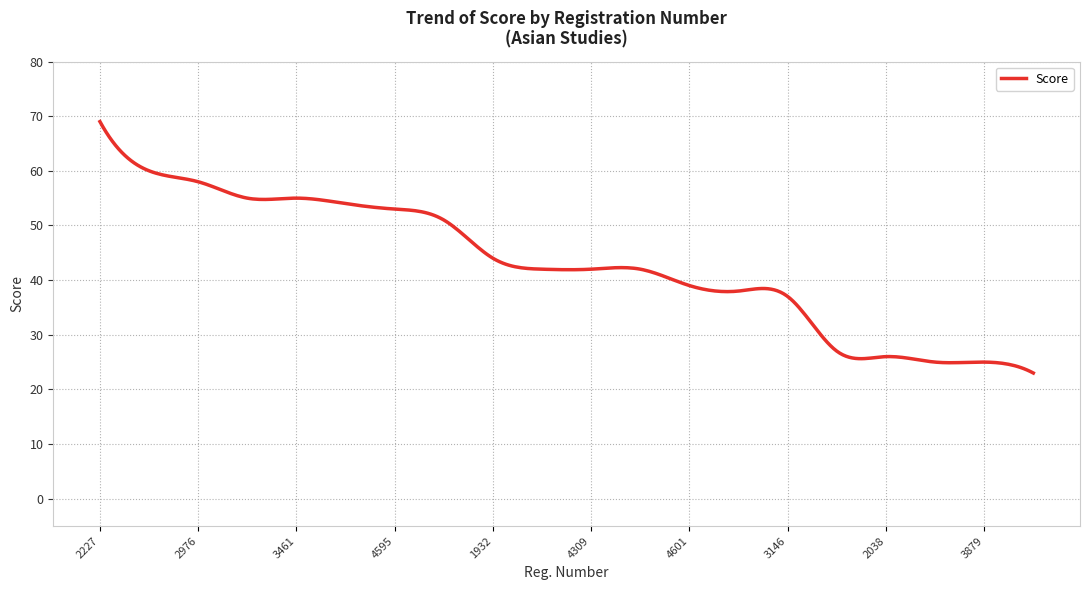

What is the minimum value shown in the chart?

23.0